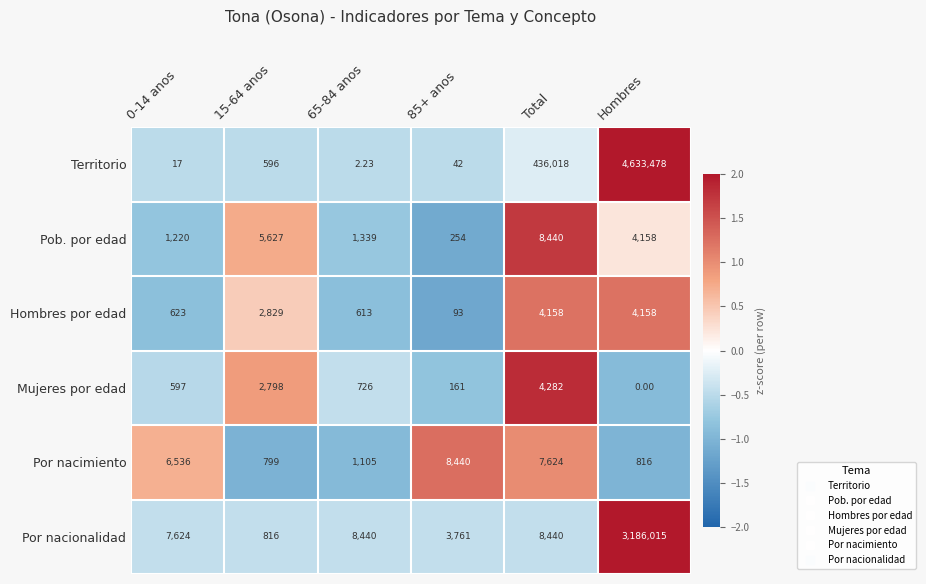

Which category has the lowest value across all series?

Hombres